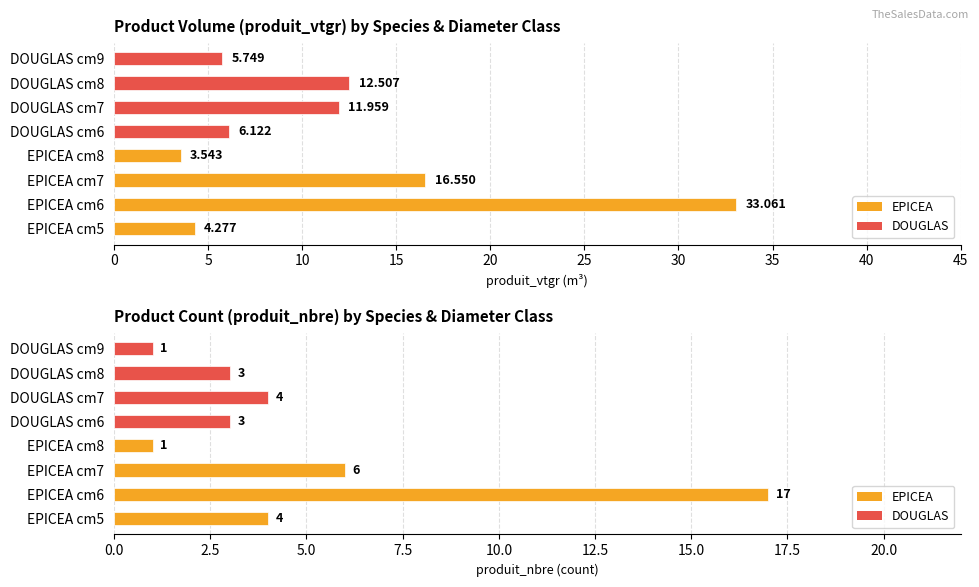

List the series in order of their peak value, highest first.

produit_vtgr, produit_nbre